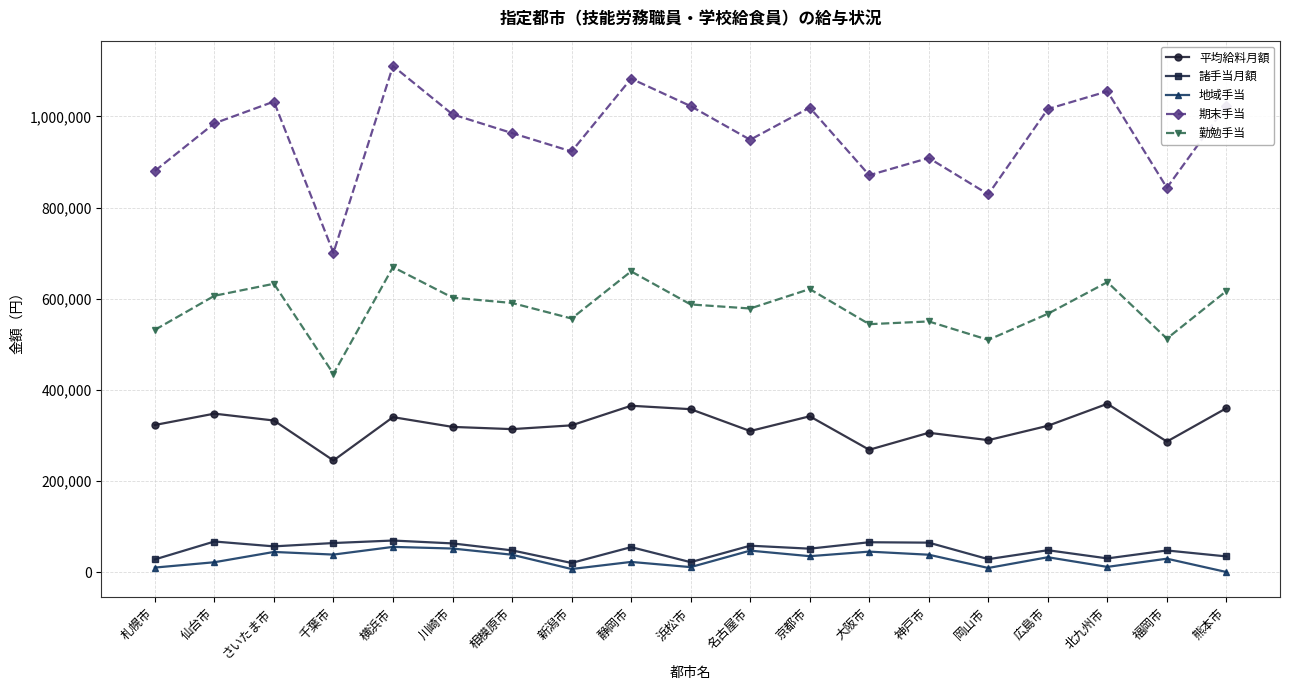

What position from the right is 北九州市?

3